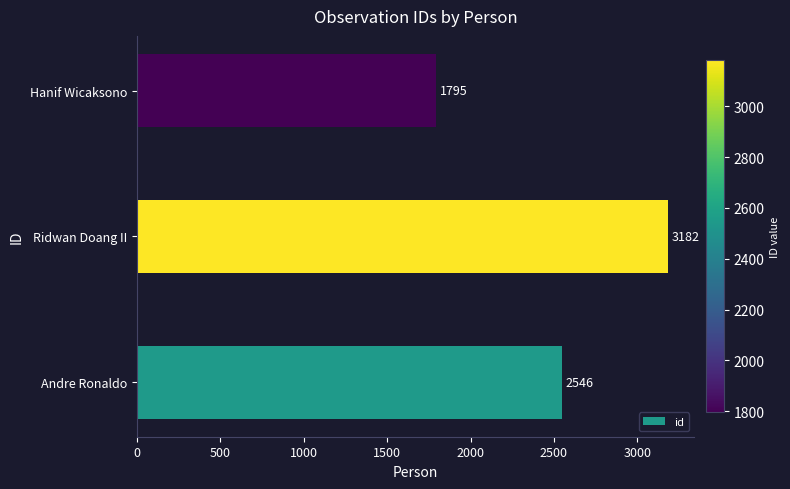

Rank the categories by value from highest to lowest.

Ridwan Doang II, Andre Ronaldo, Hanif Wicaksono